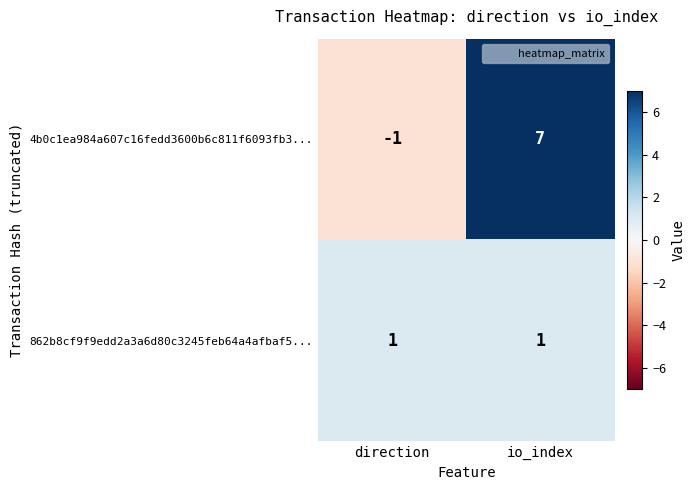

What is the average value of the 4b0c1ea984a607c16fedd3600b6c811f6093fb3... series?

3